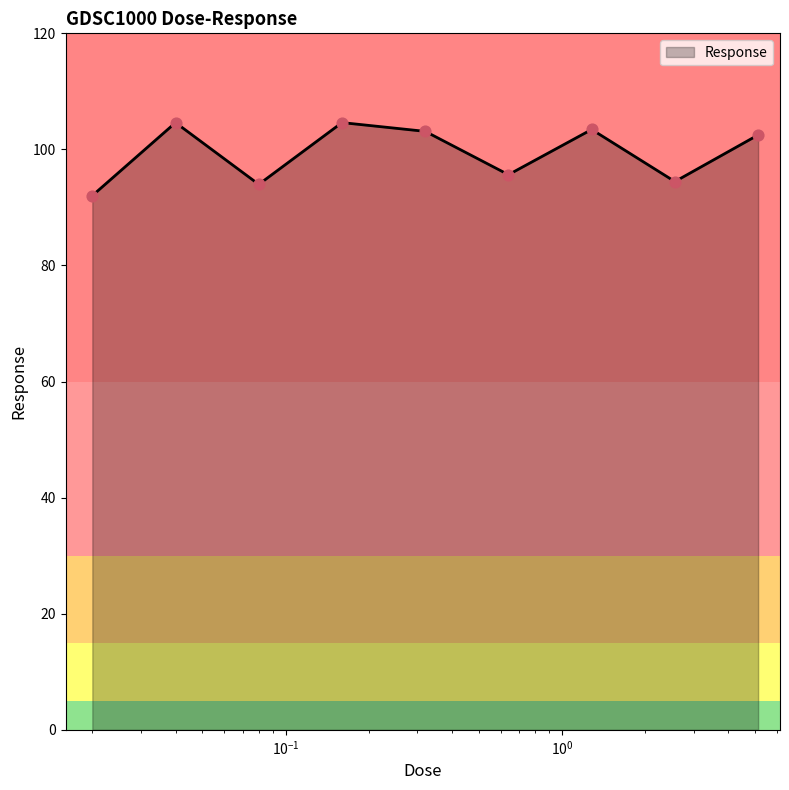

What is the difference between the maximum and minimum values?

12.6